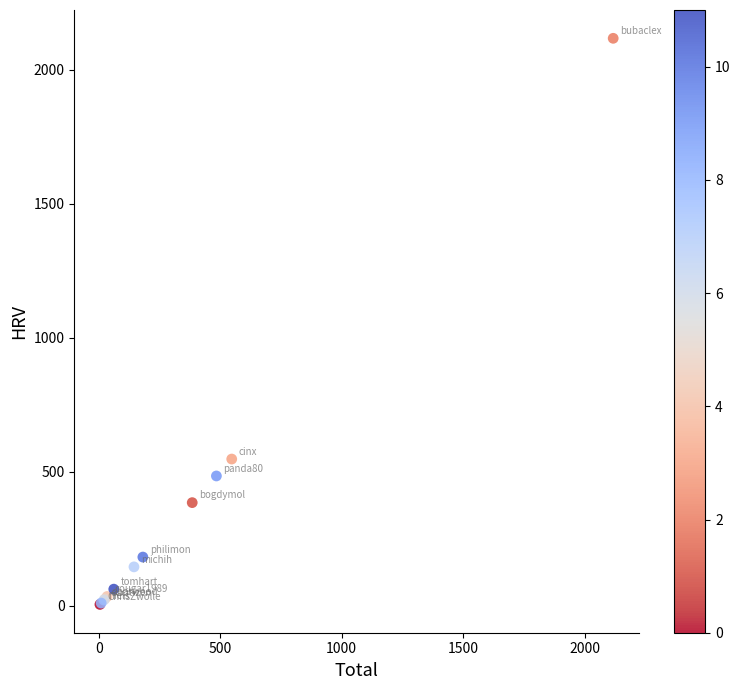

What Y value in the scatter plot is closest to 1061?

547.5